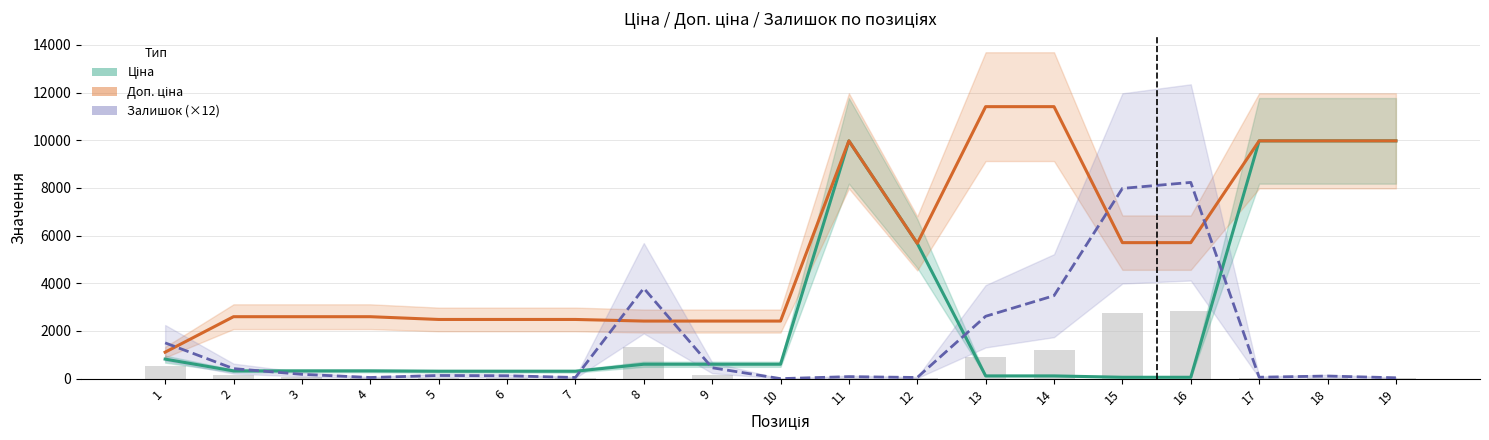

Rank the categories by Доп. ціна value from highest to lowest.

13, 14, 11, 17, 18, 19, 15, 16, 12, 2, 3, 4, 5, 6, 7, 8, 9, 10, 1